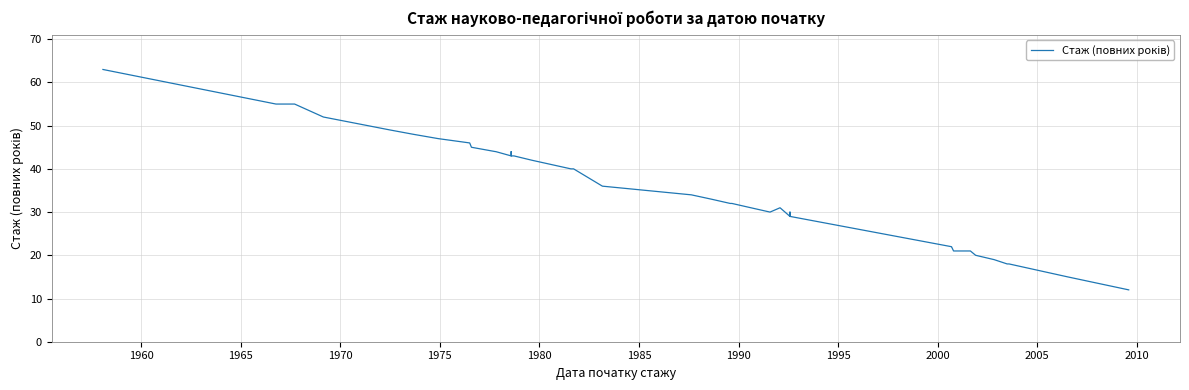

What is the label of the 34th point from the right?

1985